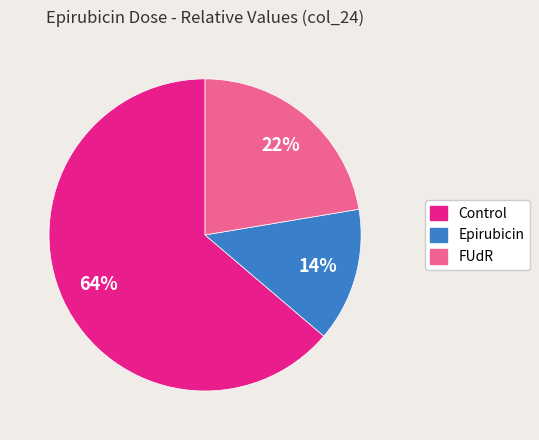

To the nearest percent, what is the difference between the largest and smallest slice percentages?

50%